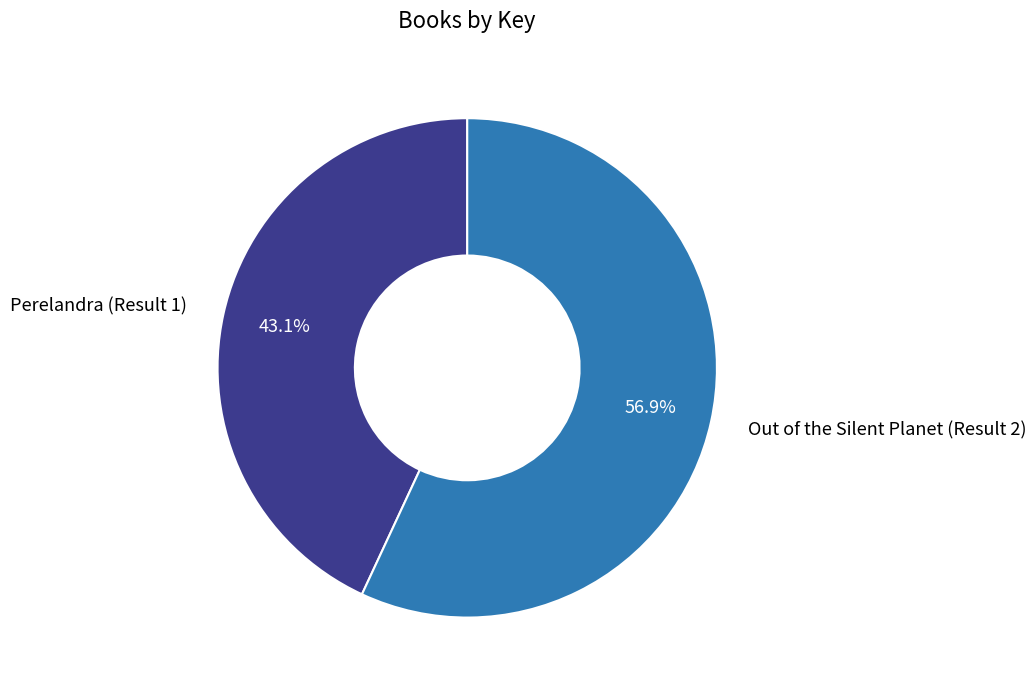

To the nearest percent, what is the difference between the largest and smallest slice percentages?

14%